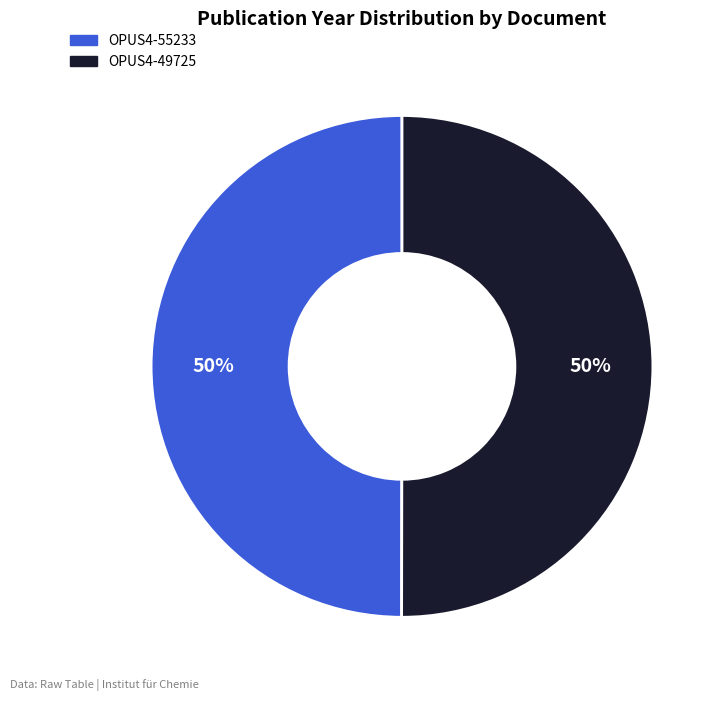

To the nearest percent, what percentage of the pie is OPUS4-49725?

50%